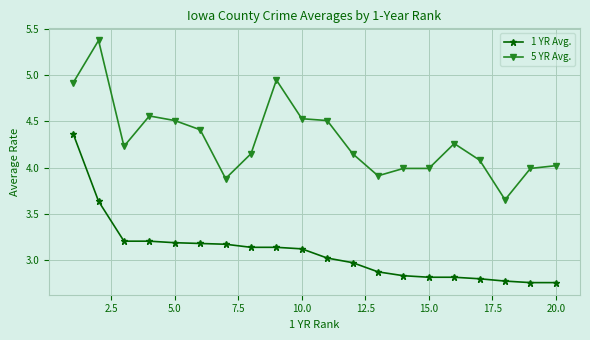

List the series in order of their overall mean, lowest first.

1 YR Avg., 5 YR Avg.